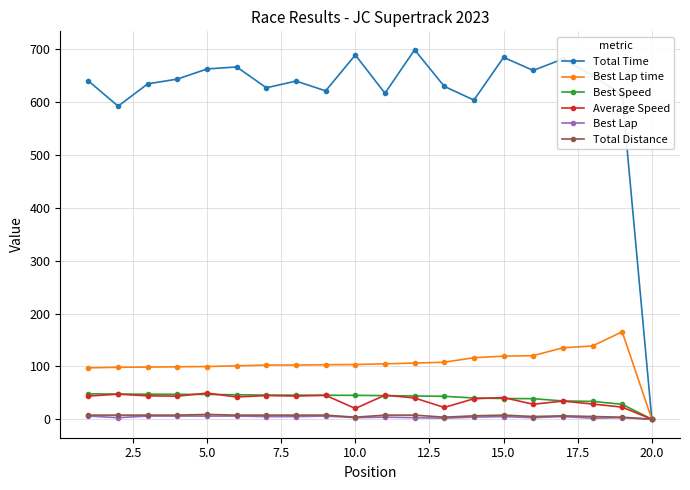

What is the value of the Total Time point at the 15th from the left?

684.4